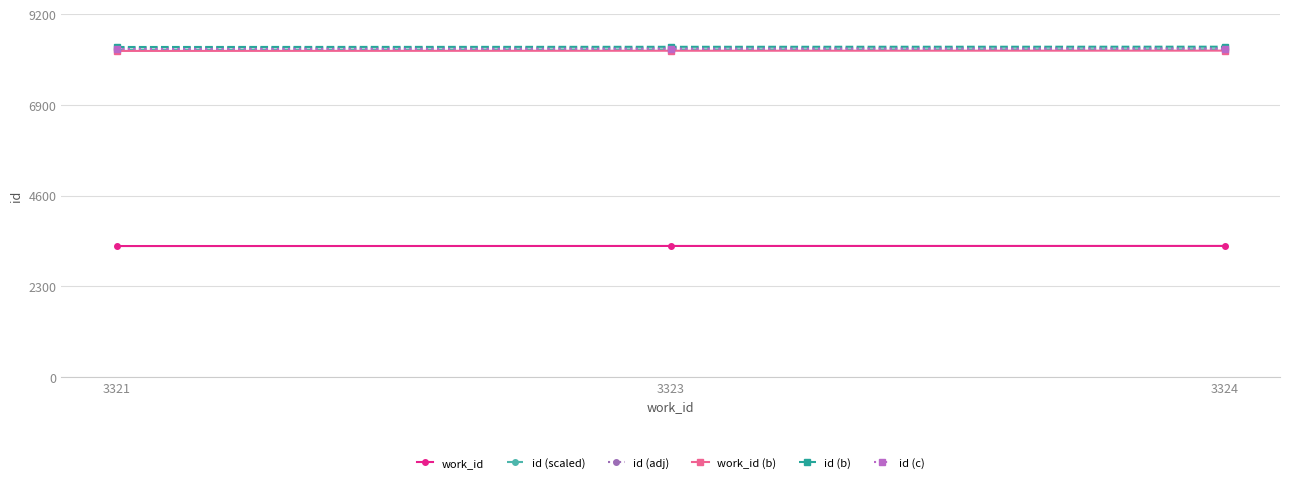

What is the sum of all id (c) values?

24969.8